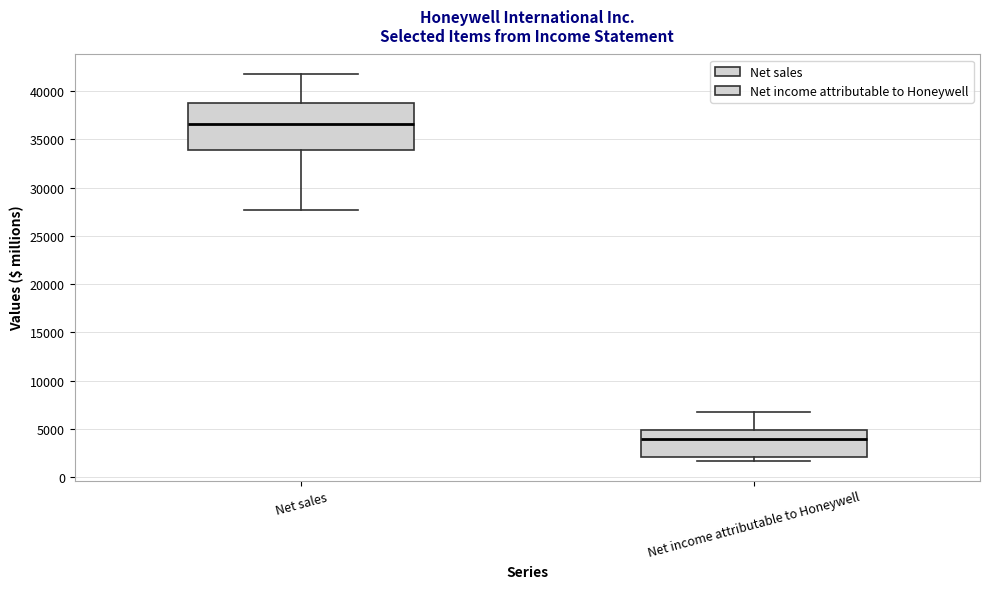

Where does the upper whisker of the box for Net income attributable to Honeywell end on the y-axis? The values are not printed on the chart, so give them approximately, as read against the axis.

7000